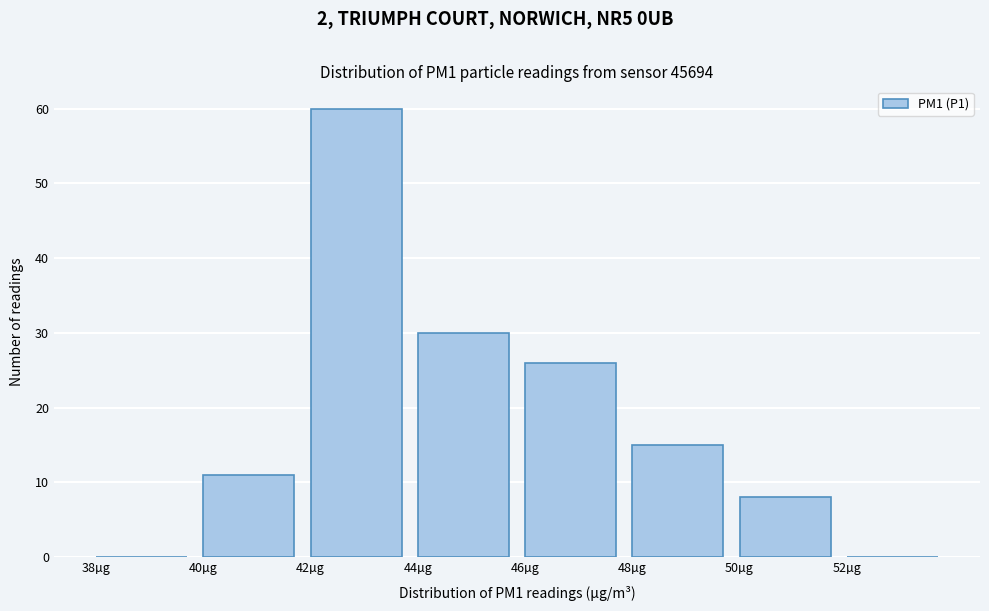

Which range on the x-axis has the tallest bar?

42 to 44